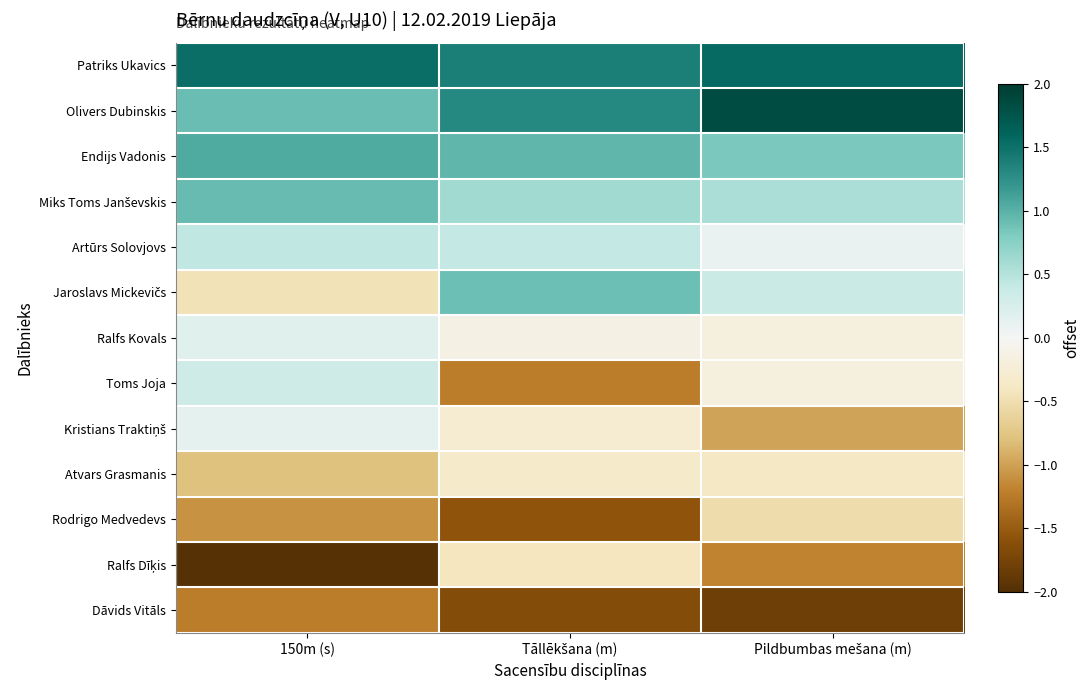

Which series has the largest total across all categories?

Patriks Ukavics